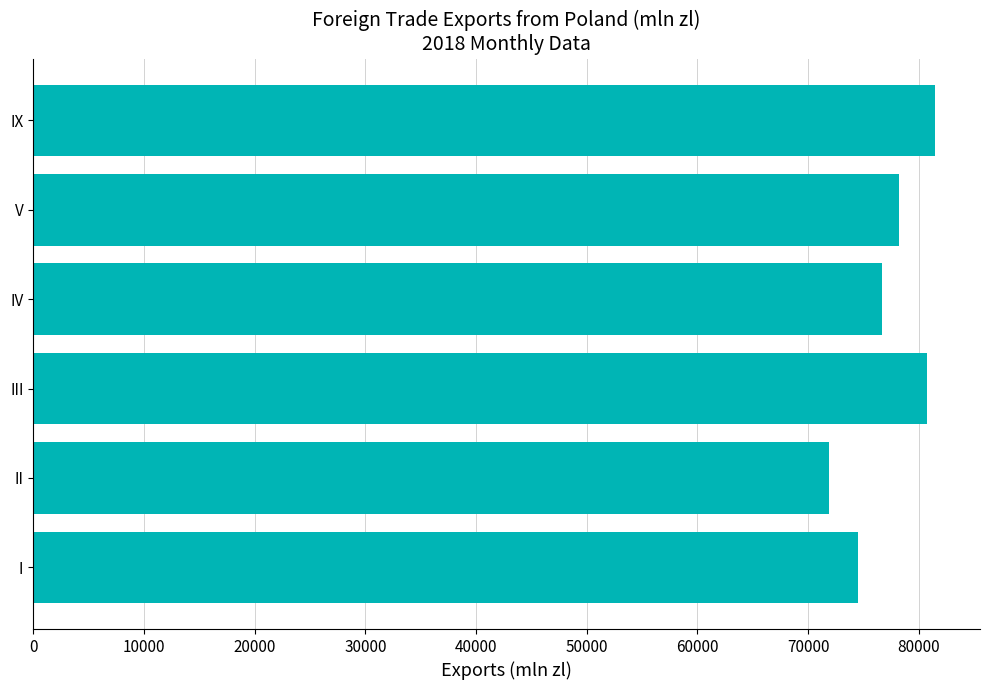

What is the average value?

77237.0